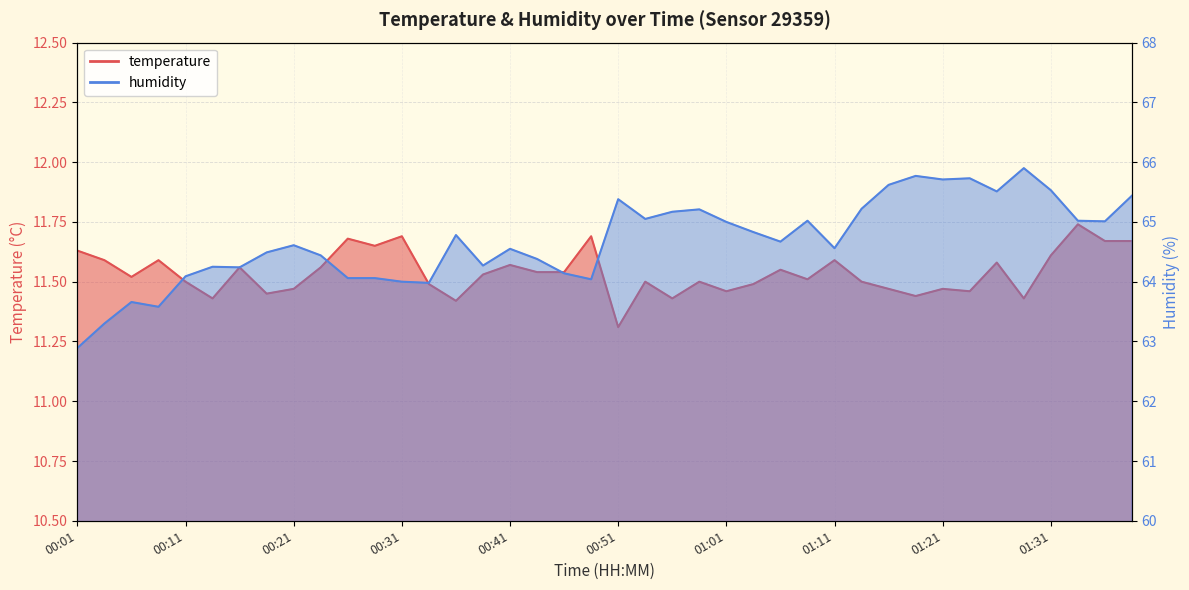

In humidity, how many points are higher than both neighbors (excluding endpoints)?

11